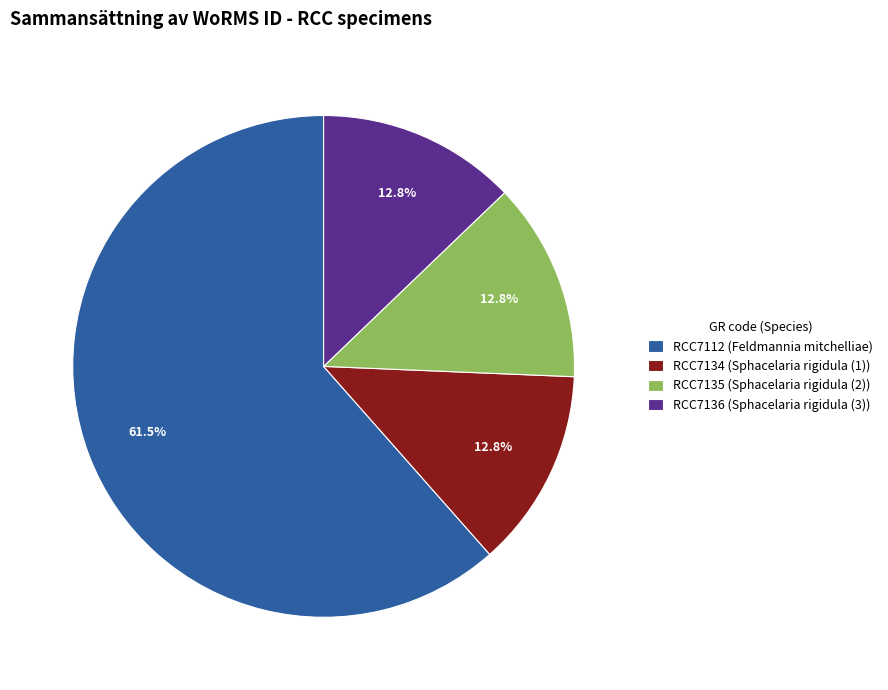

Between RCC7134 (Sphacelaria rigidula (1)) and RCC7112 (Feldmannia mitchelliae), which is larger?

RCC7112 (Feldmannia mitchelliae)